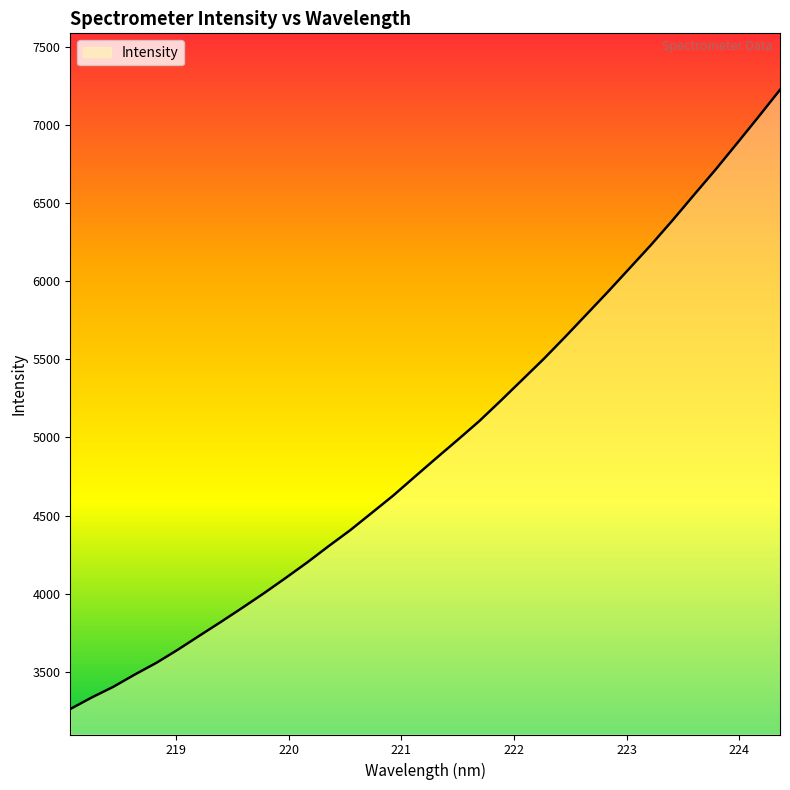

Does the chart display data point markers on the line(s)?

No